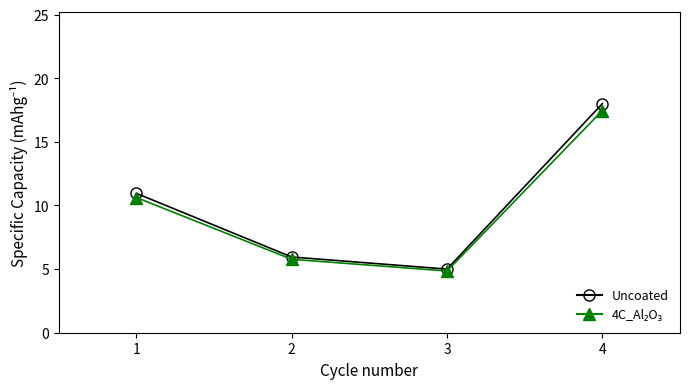

At which category does Uncoated reach its first local valley?

3